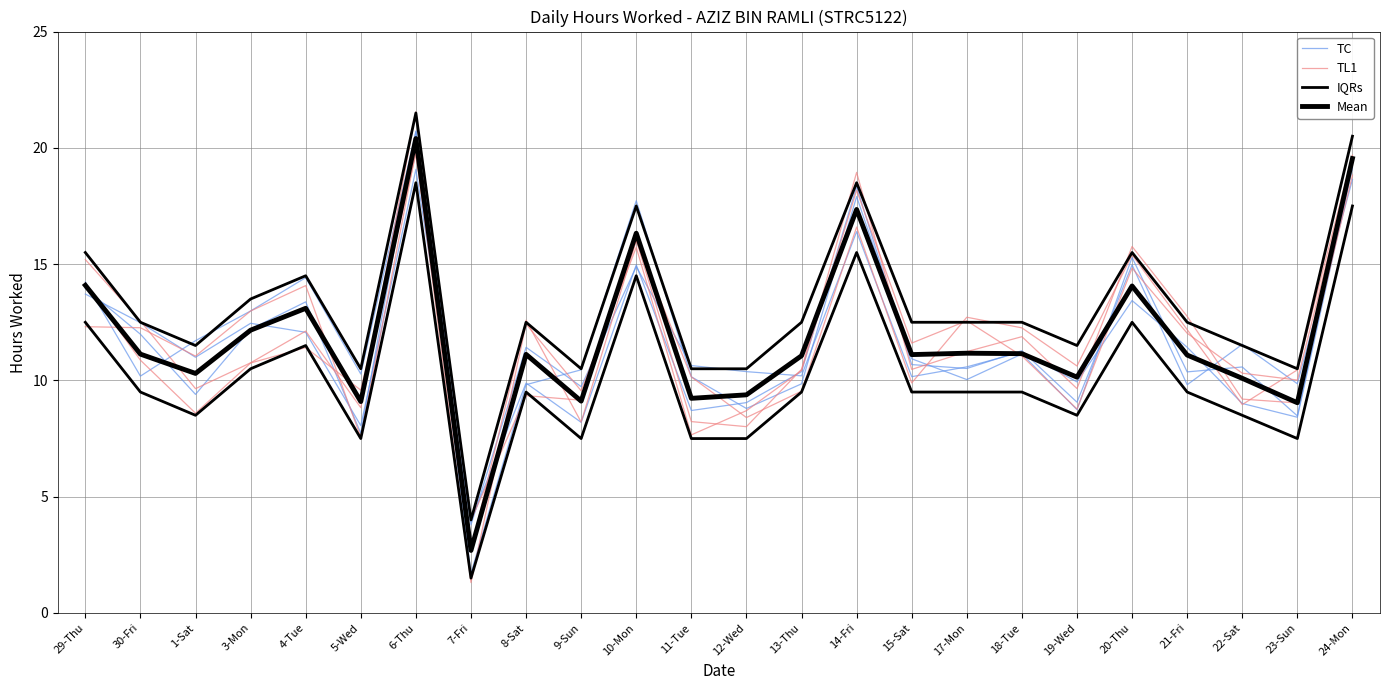

At which label is IQRs closest to 12?

30-Fri